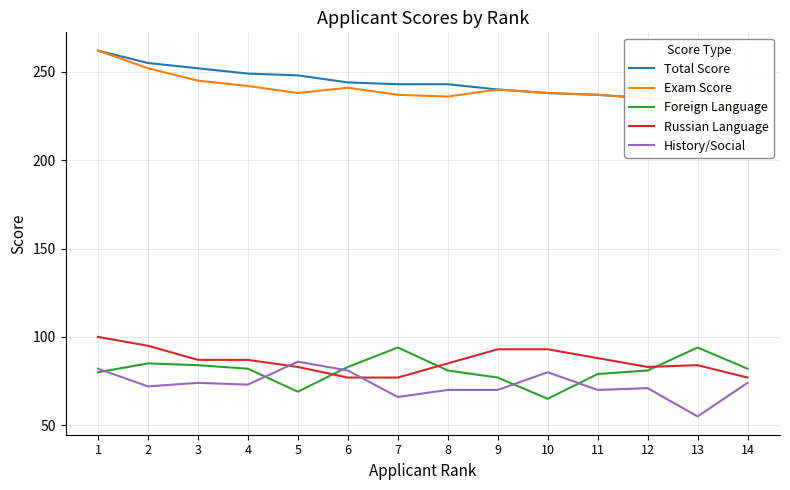

At which label does History/Social reach its minimum?

13